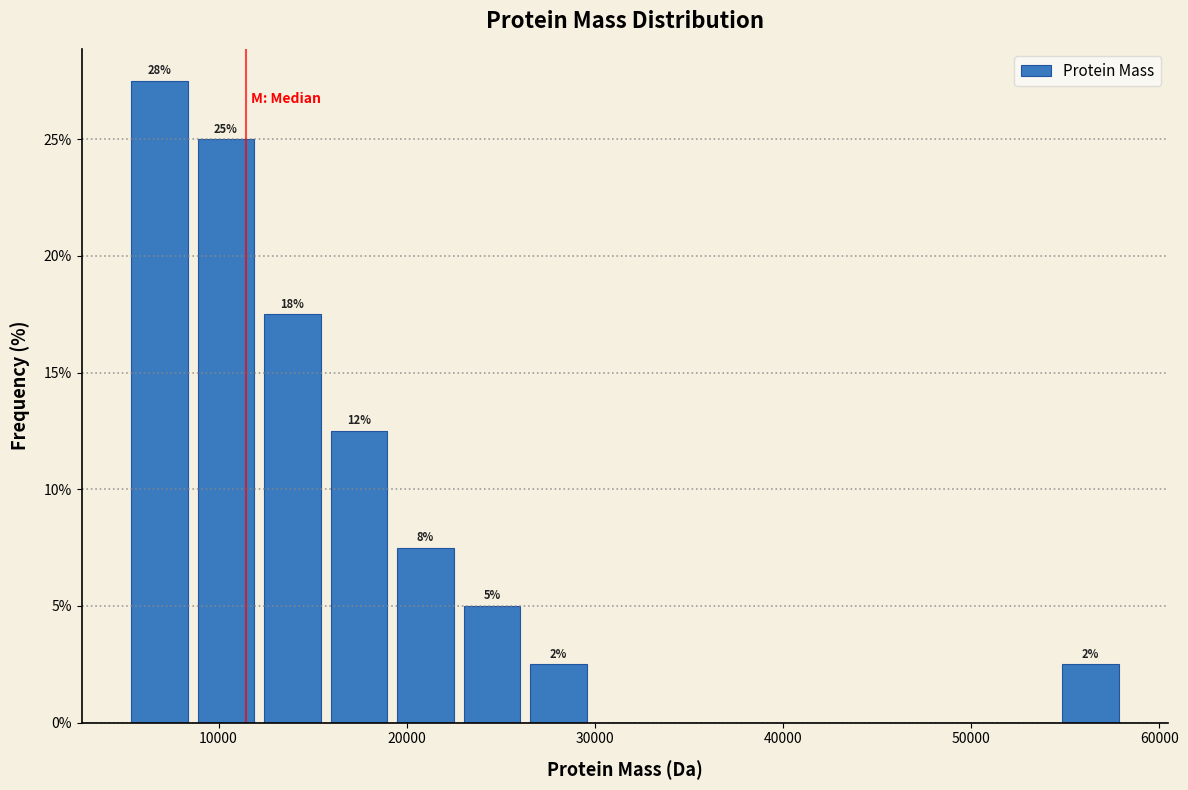

Around what value on the x-axis is the tallest bar? Give the approximate position of its centre, as read against the axis.

7000